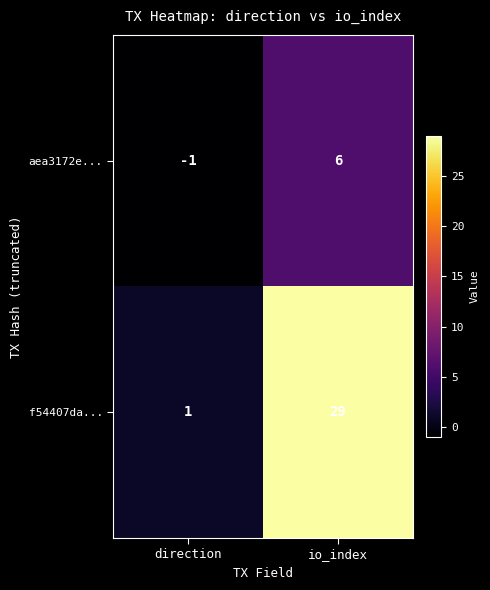

True or false: f54407da... has a value of 52 at io_index.

False